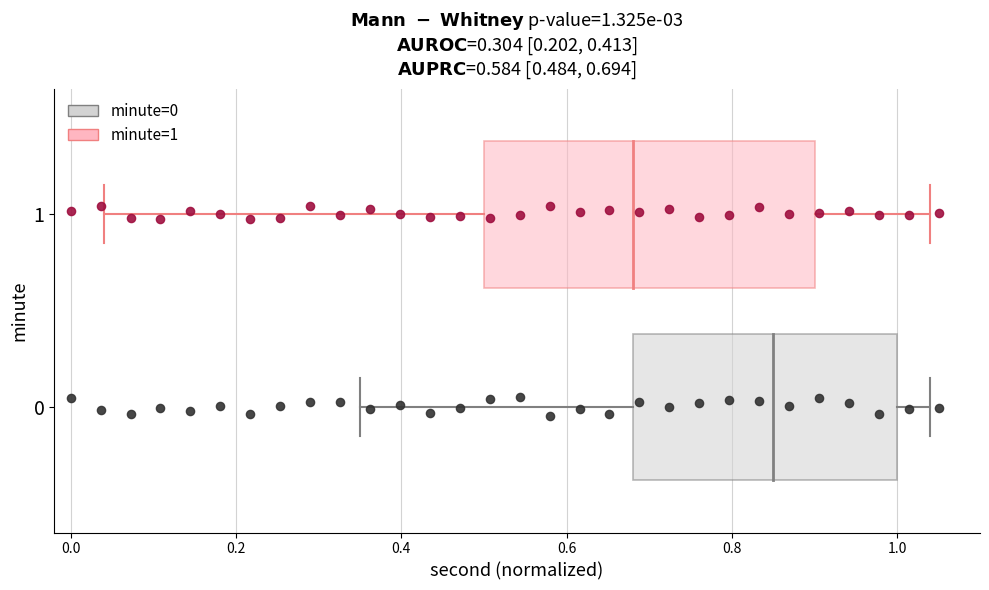

Which series contains the highest Y value?

minute=1